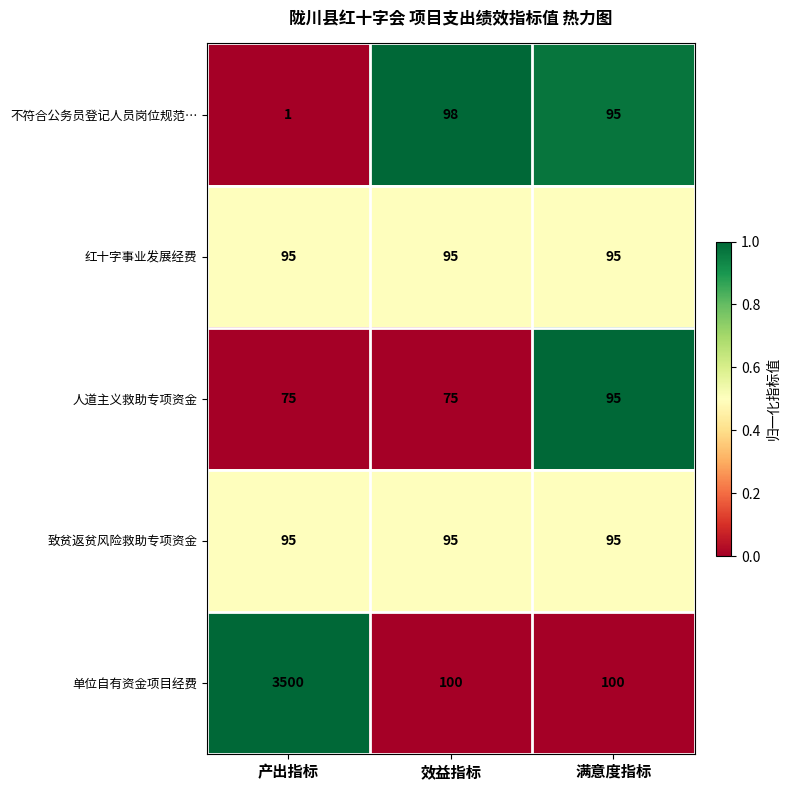

What is the maximum value shown in the chart?

3500